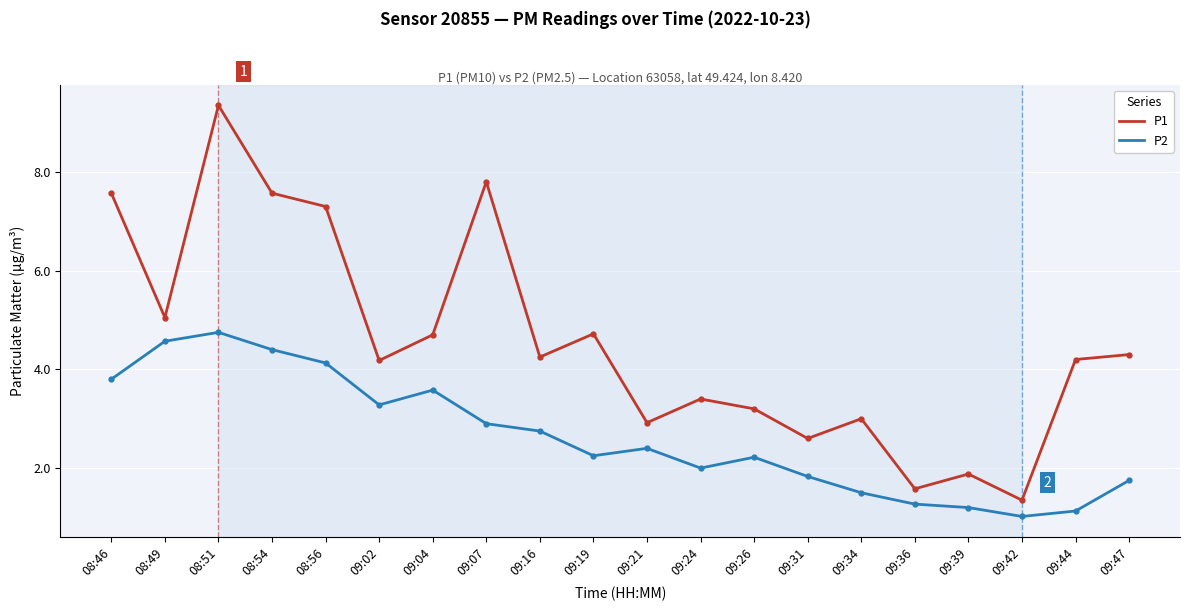

What is the total value across all series at 09:36?

2.9